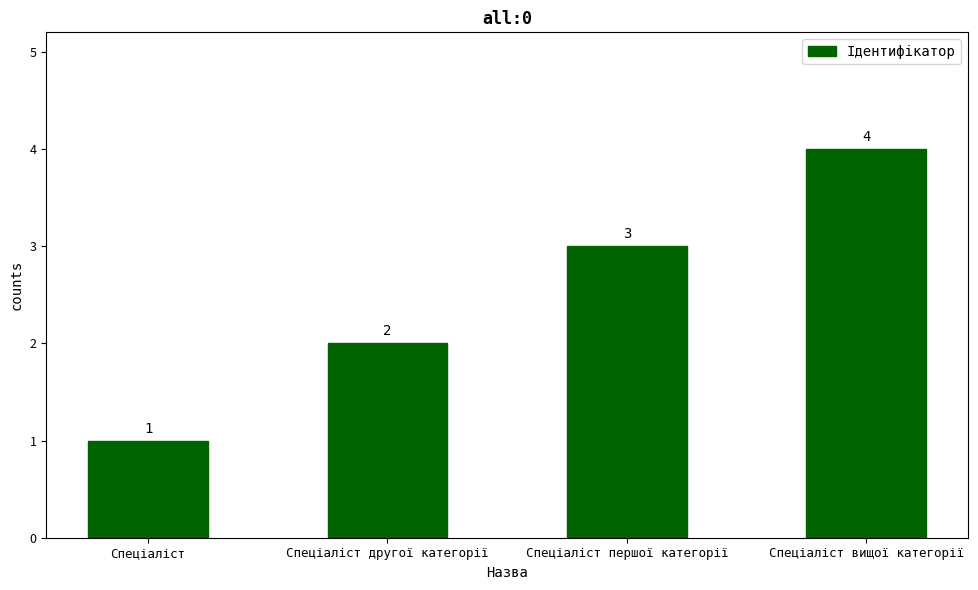

How many distinct data groups are displayed?

1